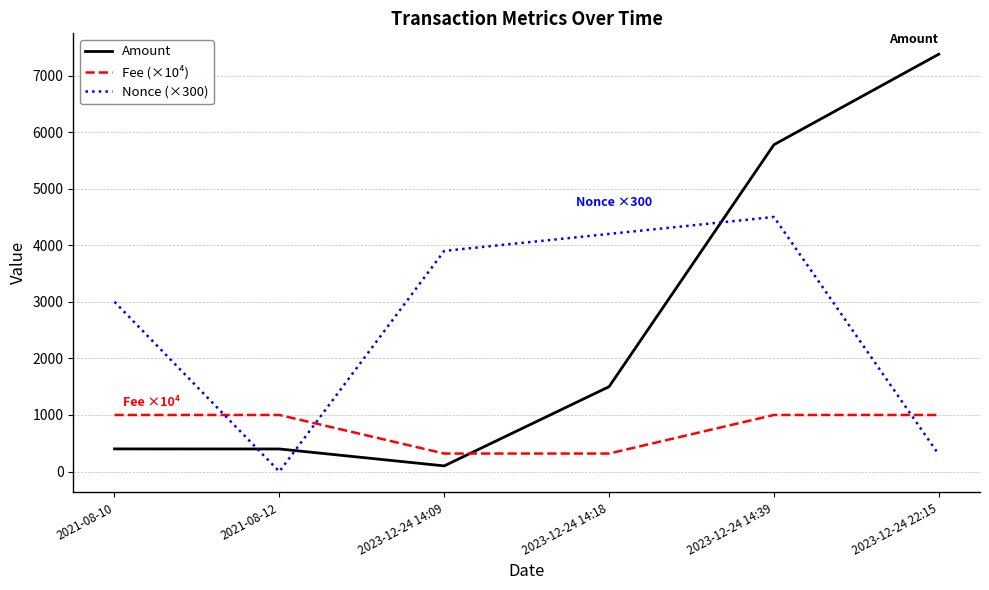

At which label does Amount reach its minimum?

2023-12-24 14:09